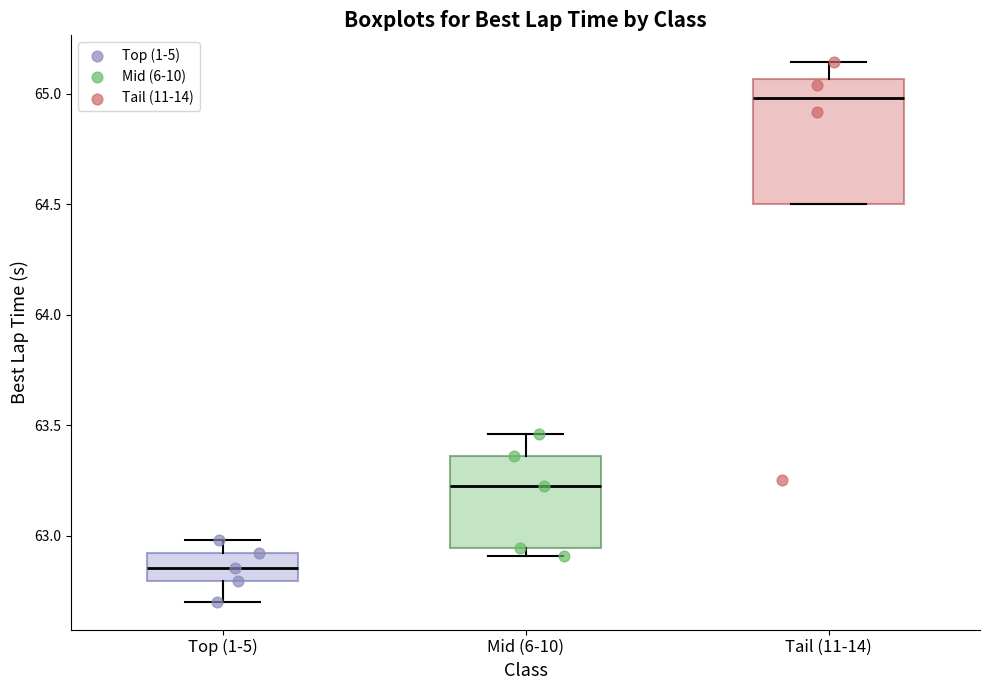

Comparing the boxes themselves (not the whiskers), which one is the tallest?

Tail (11-14)